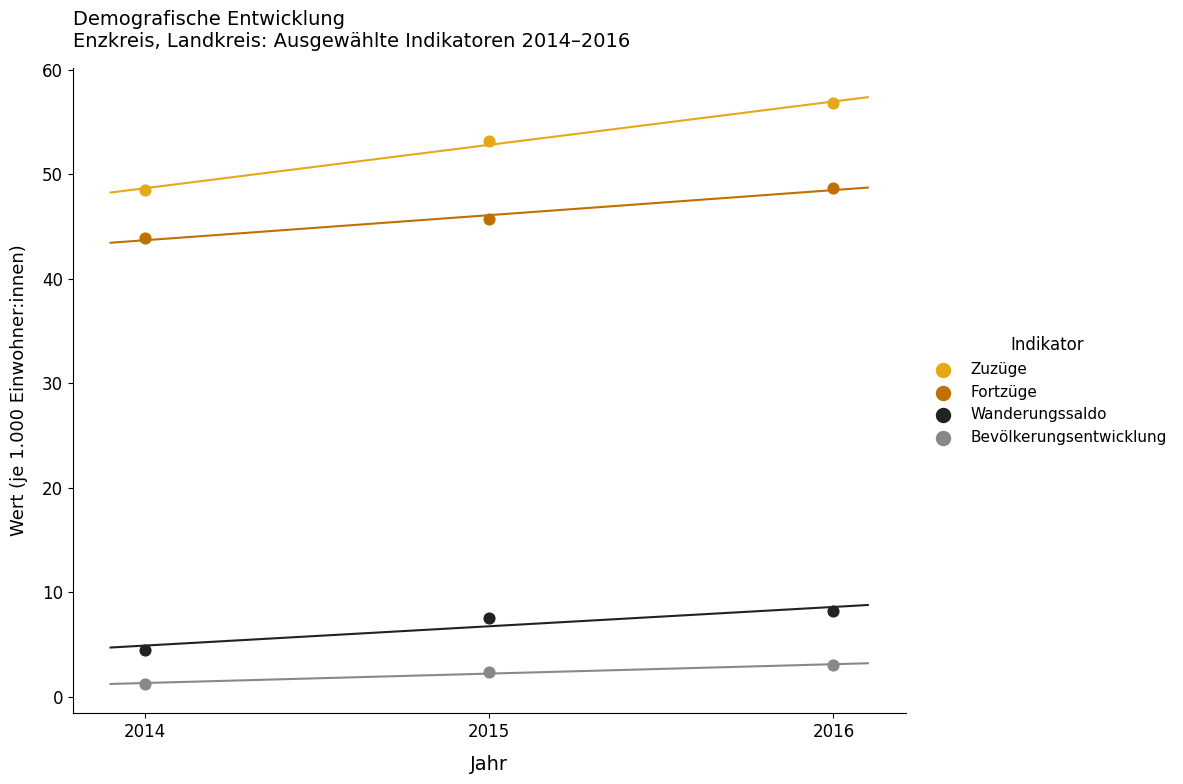

Across all data points, what is the average X value?

2015.0